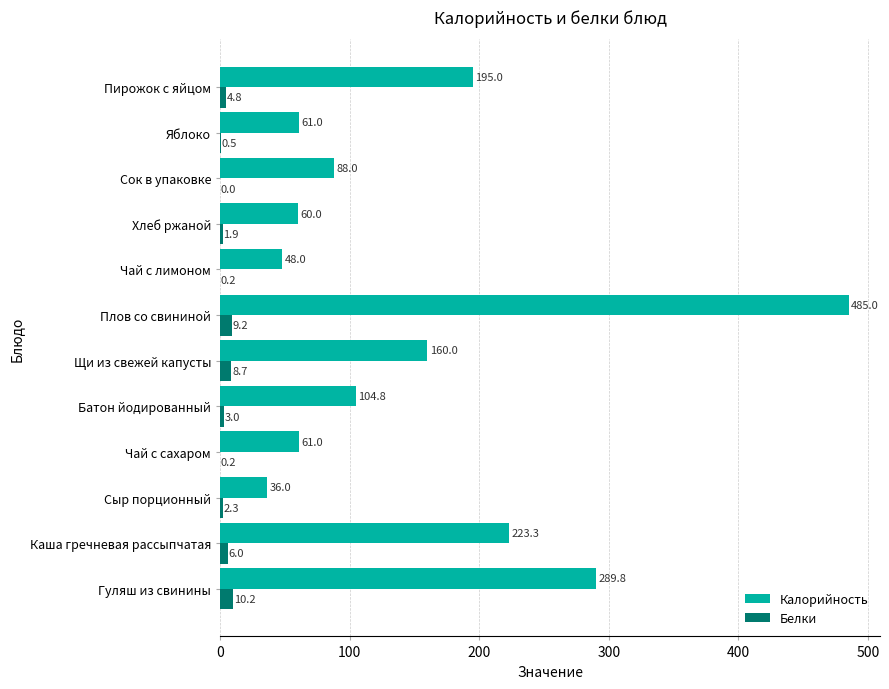

What is the highest value of the Белки series?

10.2